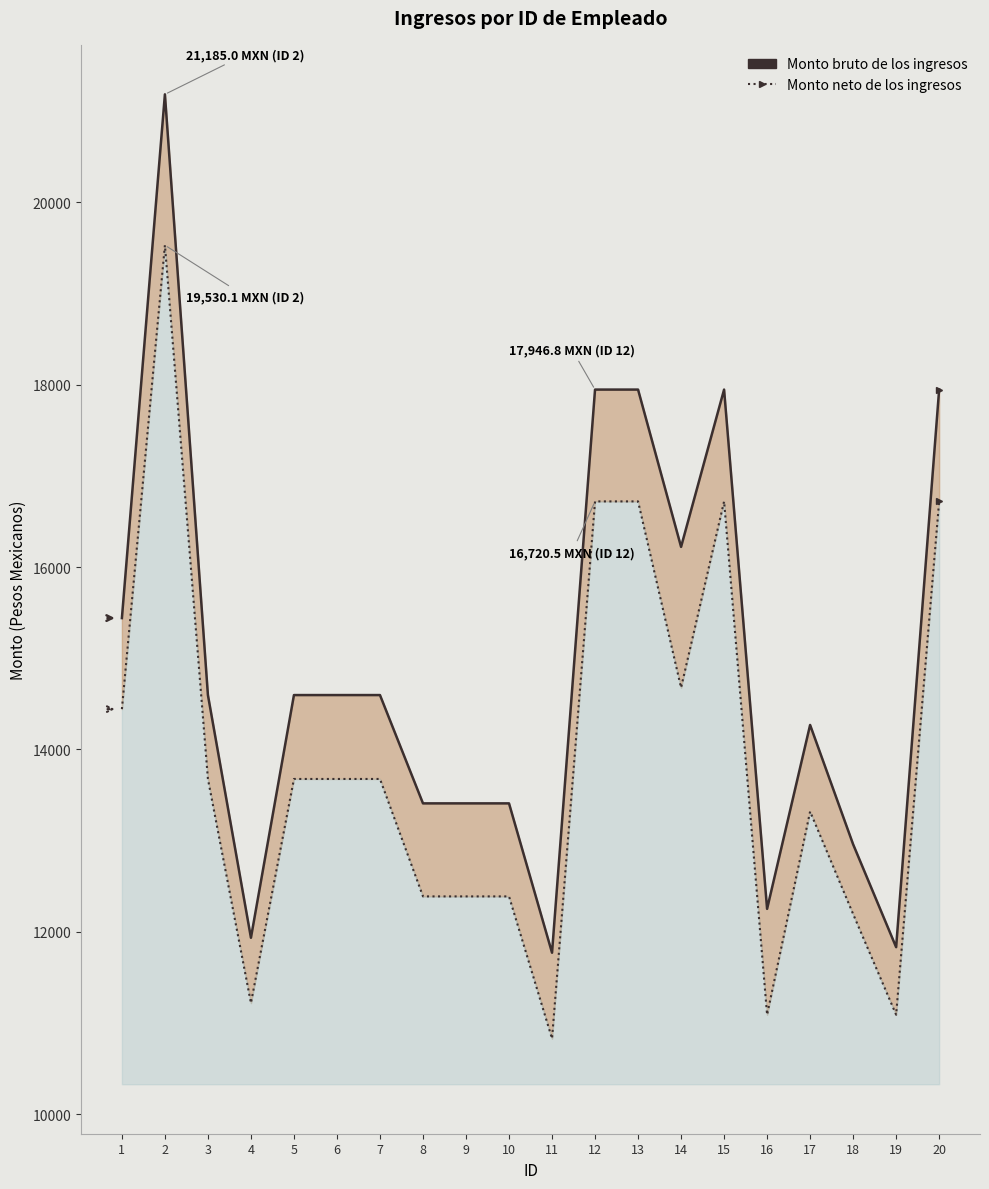

Which category has the highest value in the Monto bruto de los ingresos series?

2